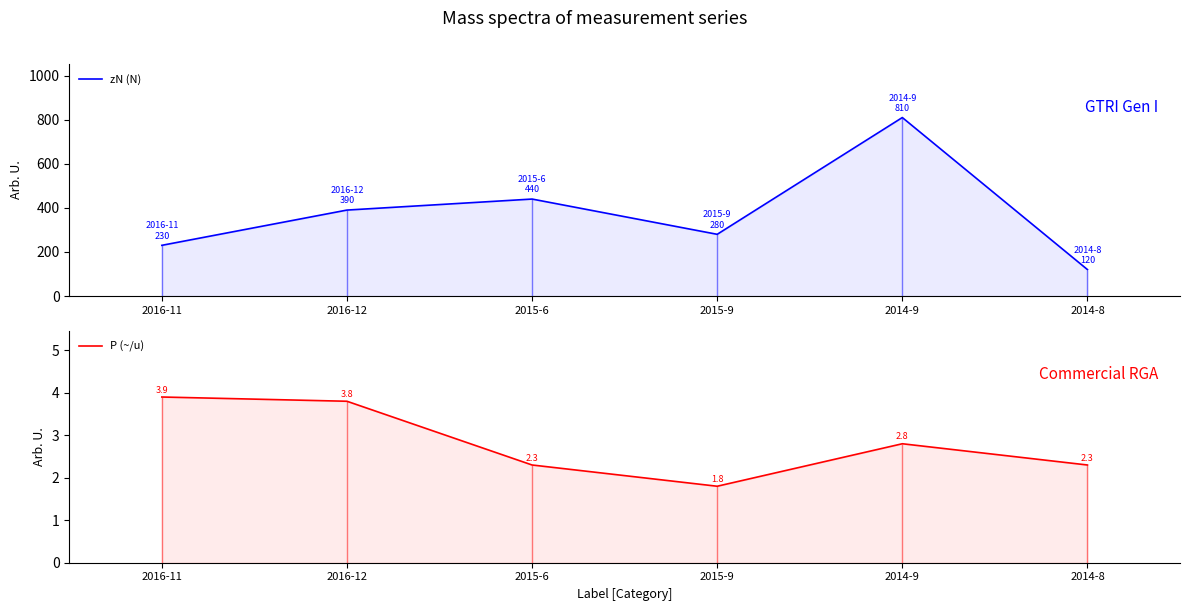

What is the value of the P (~/u) point at the 6th from the left?

2.3